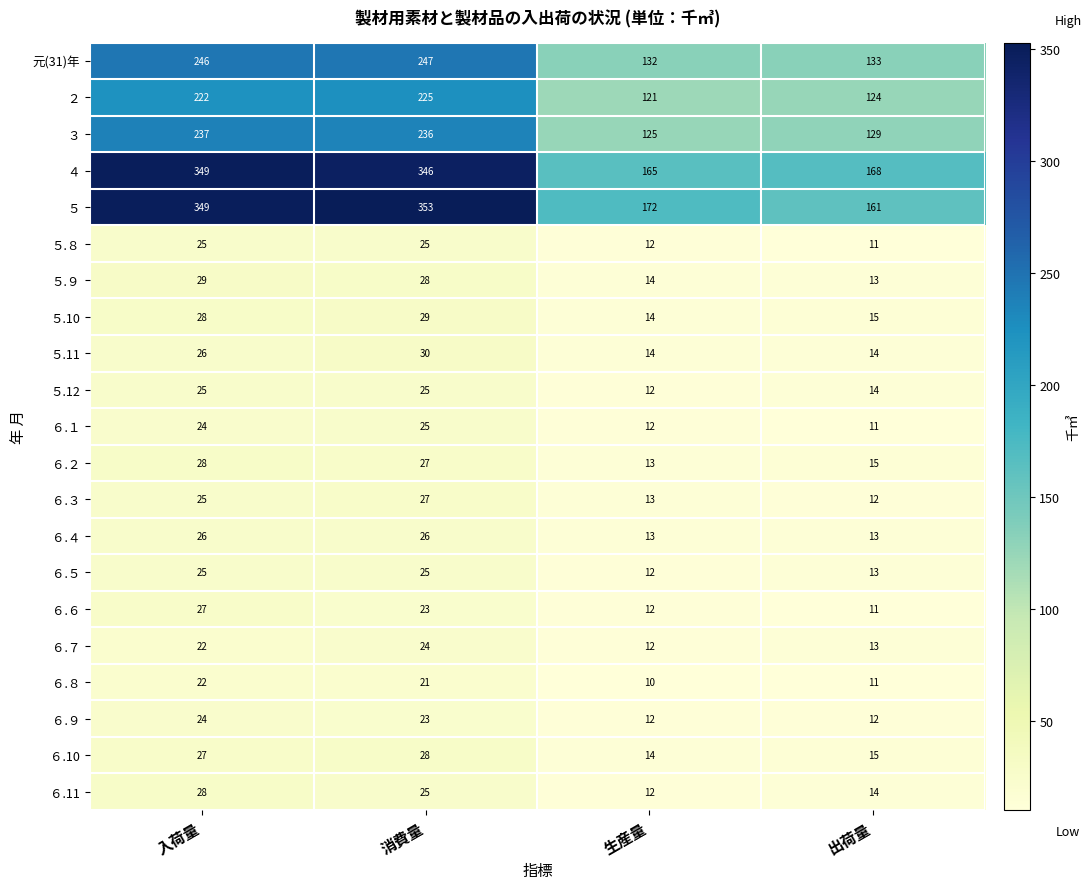

What is the smallest value displayed?

10